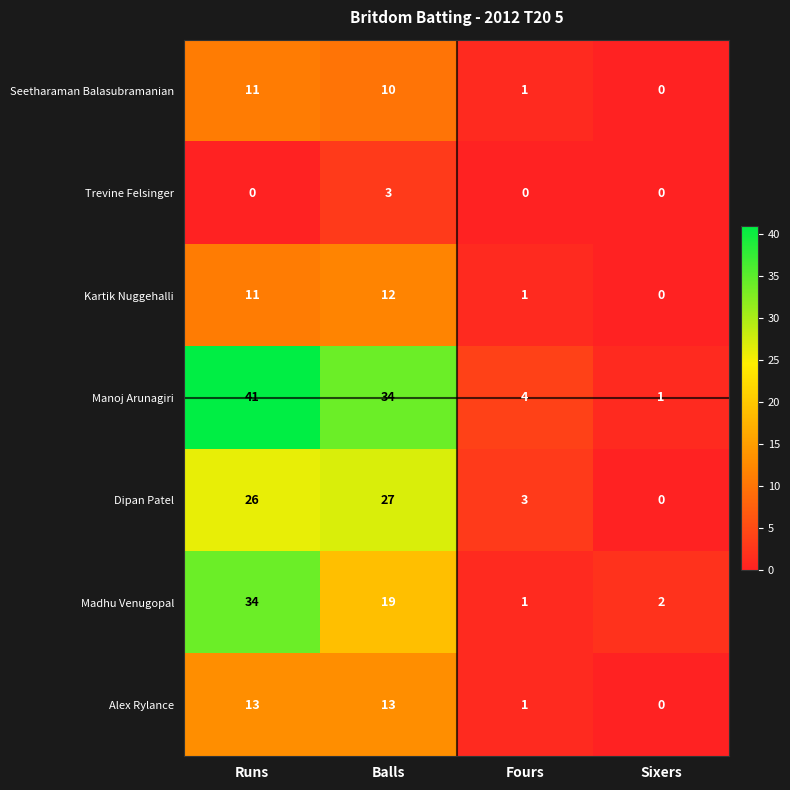

Which series has the widest spread of values?

Manoj Arunagiri